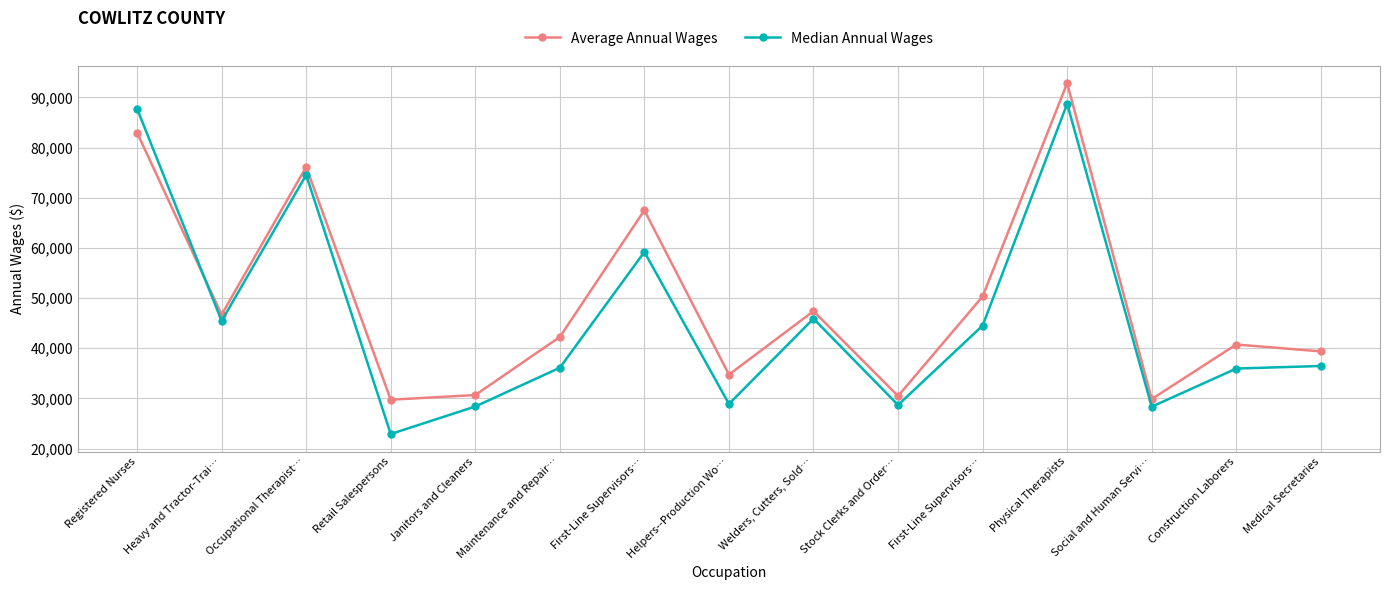

Between which two adjacent categories do Average Annual Wages and Median Annual Wages first intersect?

Registered Nurses and Heavy and Tractor-Trai…